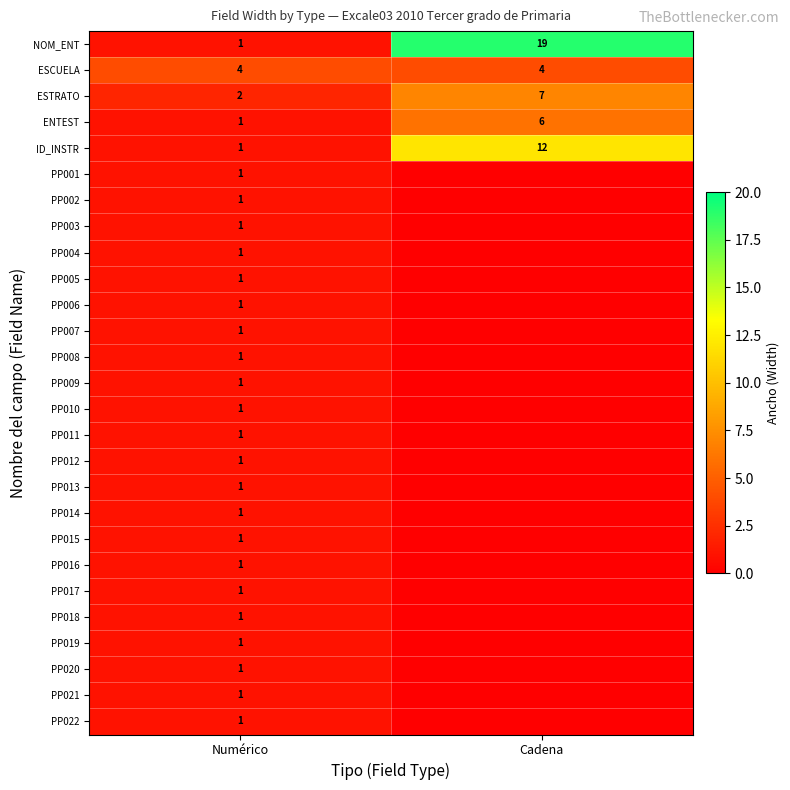

What is the spread (max minus min) of values at Numérico?

3